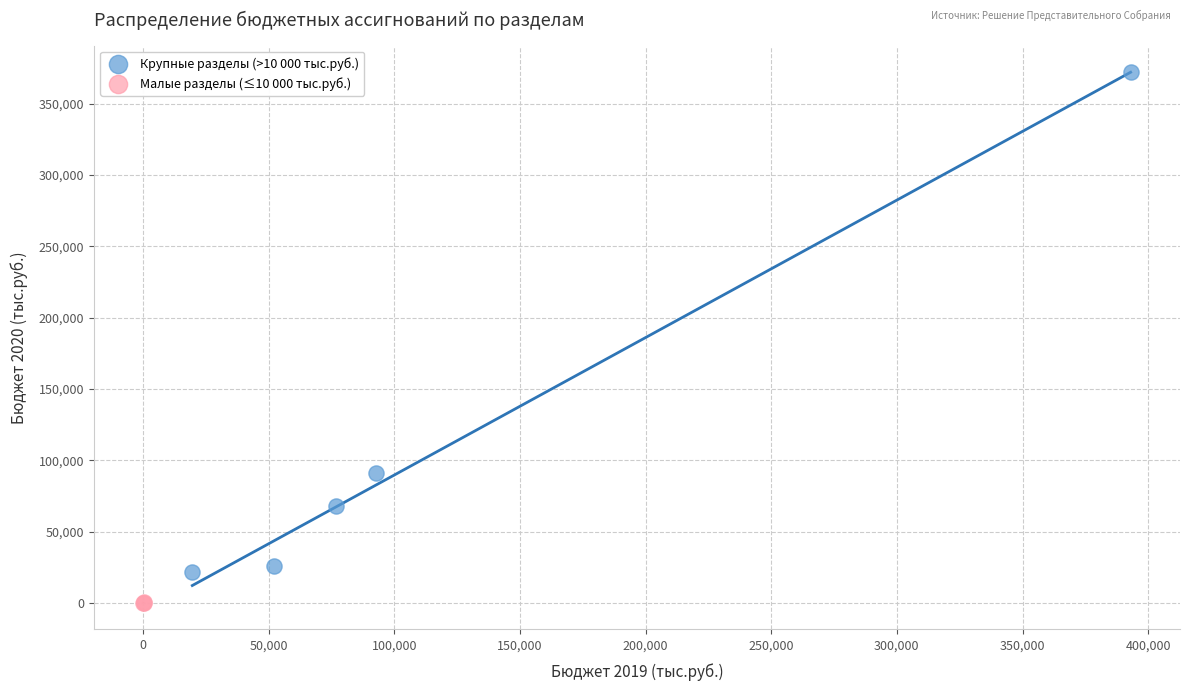

Which series contains the highest Y value?

Крупные разделы (>10 000 тыс.руб.)